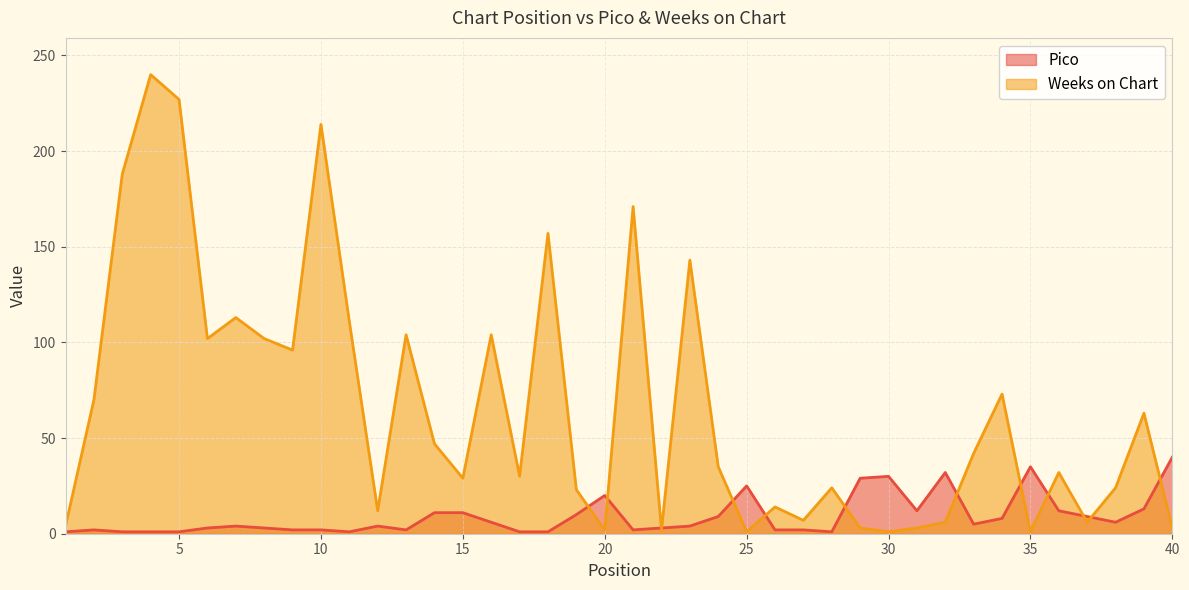

Does the chart display data point markers on the line(s)?

No